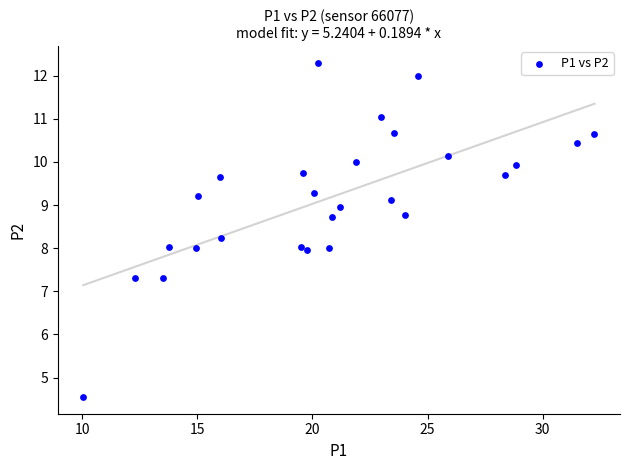

What is the range of X values (max minus min)?

22.2